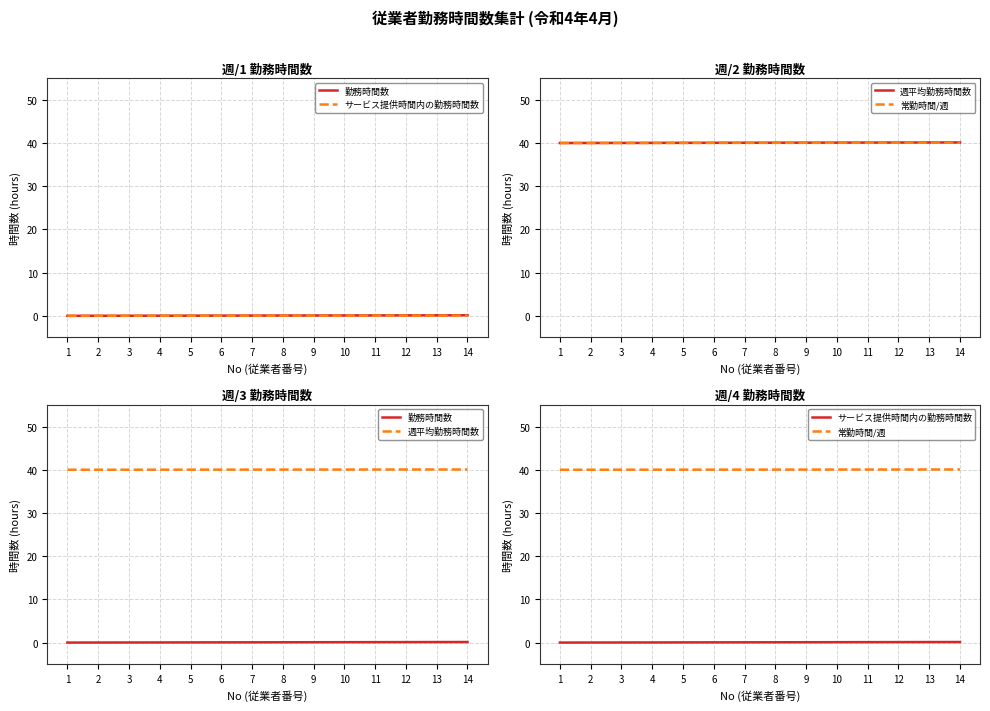

Reading right to left, transcribe all the data shown in this chart.

勤務時間数: 14=0.1	13=0.1	12=0.1	11=0.1	10=0.1	9=0.1	8=0.1	7=0.1	6=0.1	5=0.0	4=0.0	3=0.0	2=0.0	1=0.0
サービス提供時間内の勤務時間数: 14=0.1	13=0.1	12=0.1	11=0.1	10=0.1	9=0.1	8=0.1	7=0.1	6=0.1	5=0.0	4=0.0	3=0.0	2=0.0	1=0.0
週平均勤務時間数: 14=40.1	13=40.1	12=40.1	11=40.0	10=40.0	9=40.0	8=40.0	7=40.0	6=40.0	5=40.0	4=40.0	3=40.0	2=40.0	1=40.0
常勤時間/週: 14=40.1	13=40.1	12=40.1	11=40.0	10=40.0	9=40.0	8=40.0	7=40.0	6=40.0	5=40.0	4=40.0	3=40.0	2=40.0	1=40.0